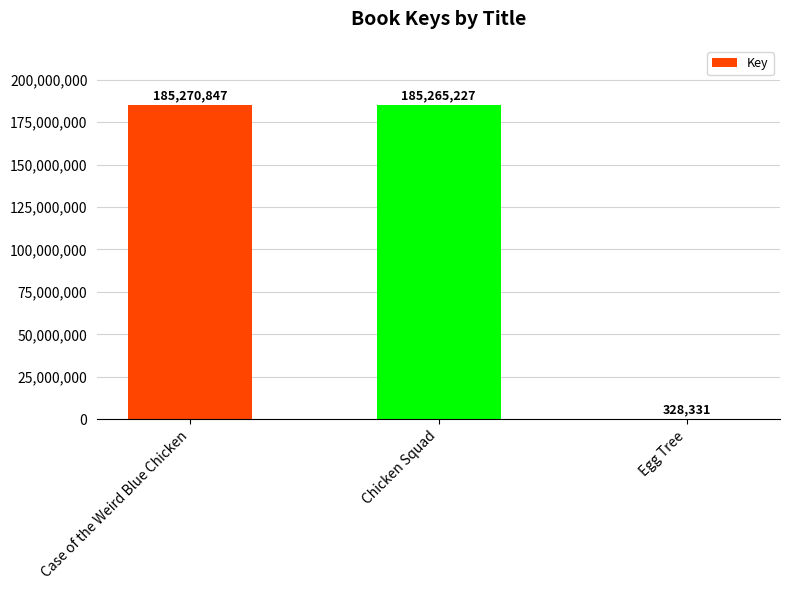

What is the greatest value displayed?

185270847